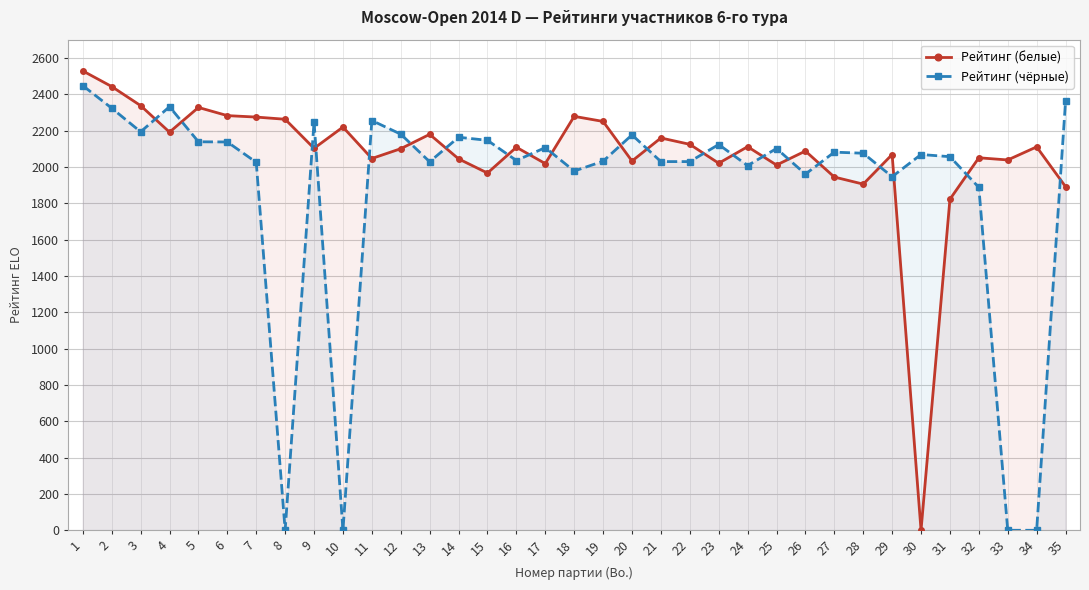

What is the sum of the Рейтинг (белые) values at 2 and 24?

4553